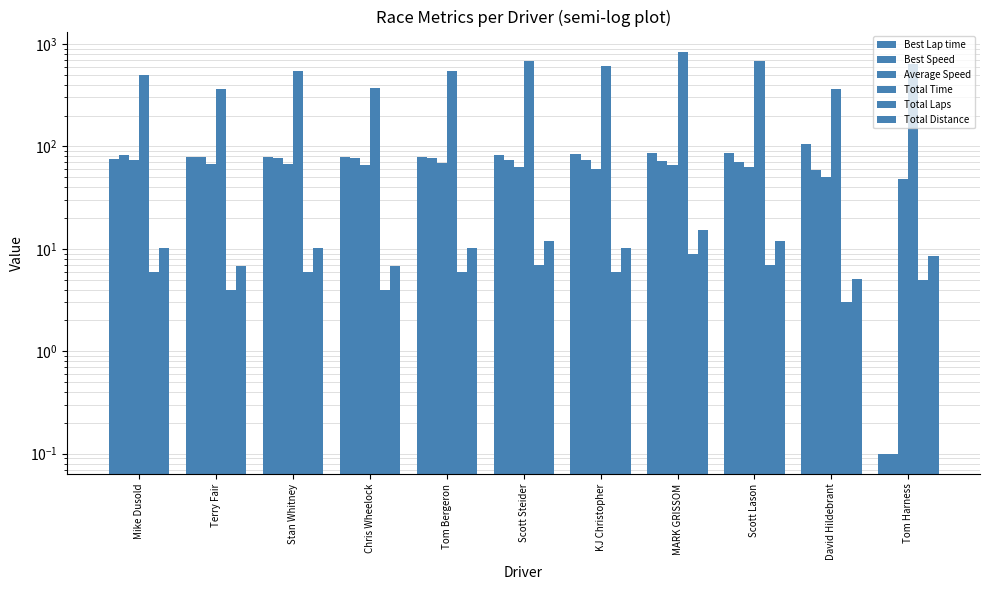

At which label does Total Distance first exceed 10?

Mike Dusold